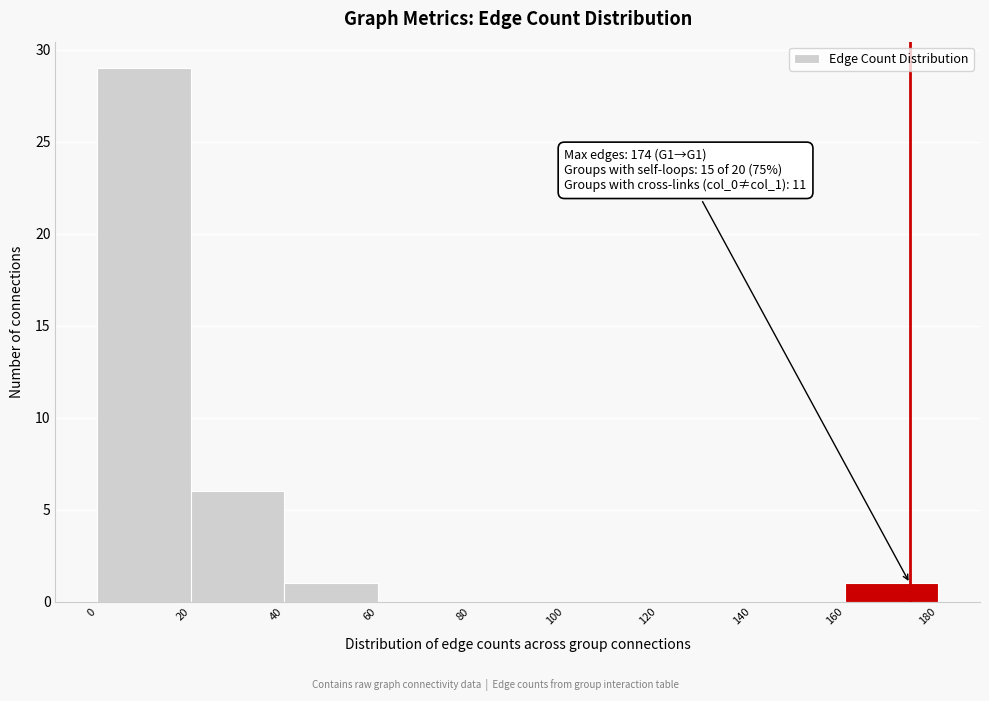

Over which range of the x-axis is the bar tallest?

0 to 20